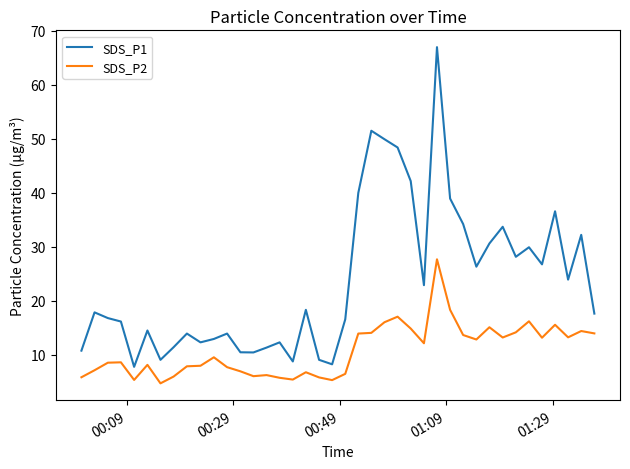

Rank the series by their maximum value, from lowest to highest.

SDS_P2, SDS_P1